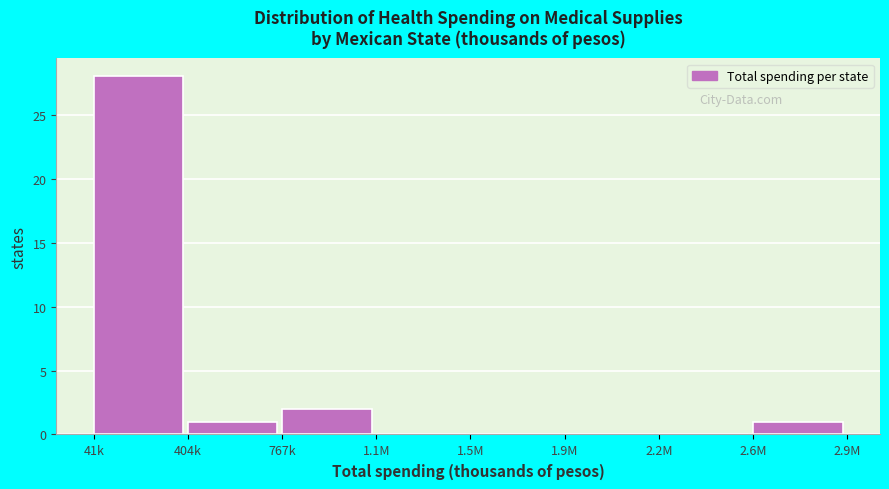

Reading right to left, what are all the values shown in this chart?

2.6M=1	2.2M=0	1.9M=0	1.5M=0	1.1M=0	767k=2	404k=1	41k=28